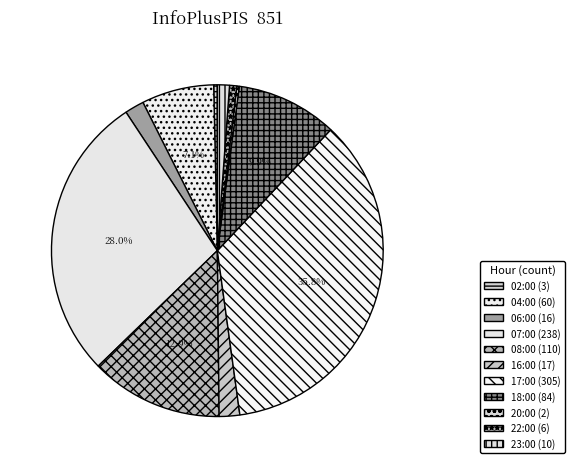

Is there a majority slice in this chart?

No